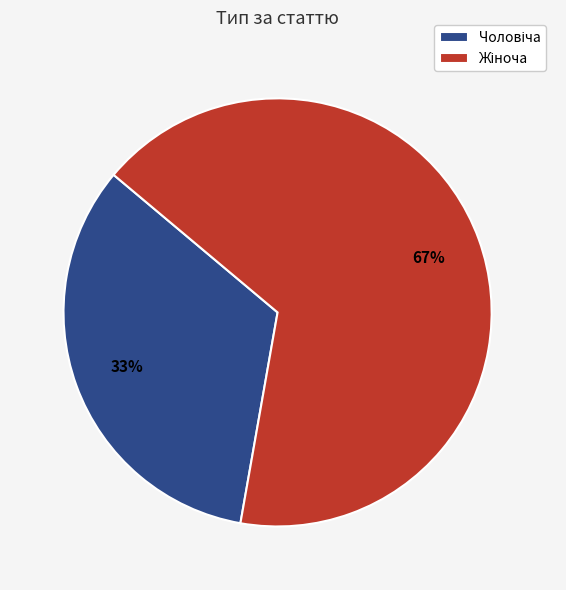

How many segments does this pie chart have?

2